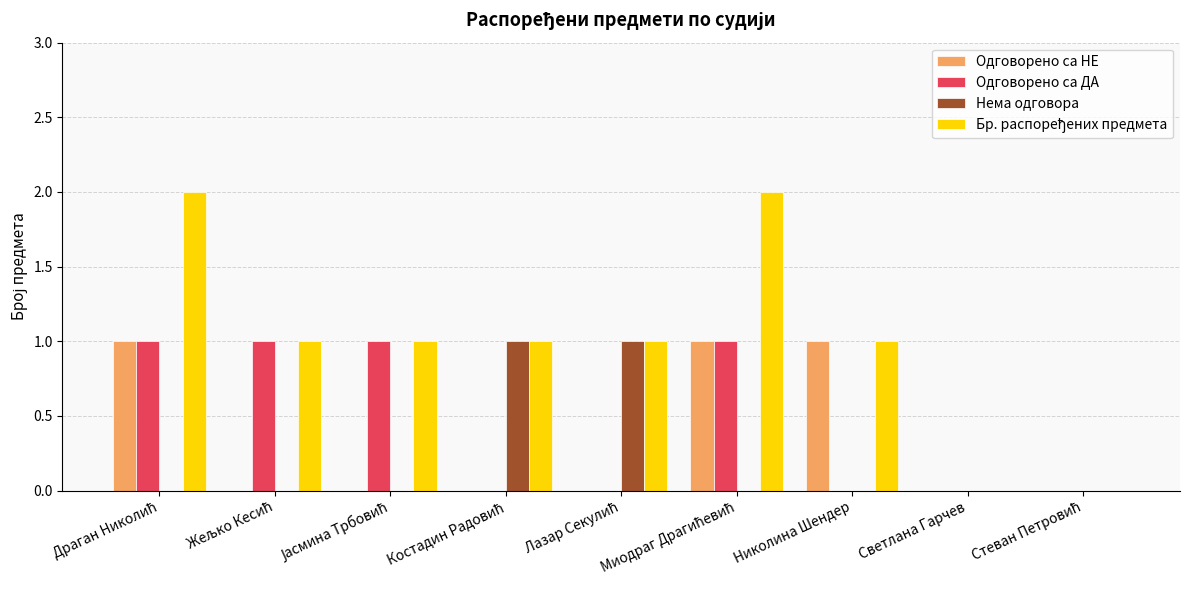

How many categories are shown in the chart?

9